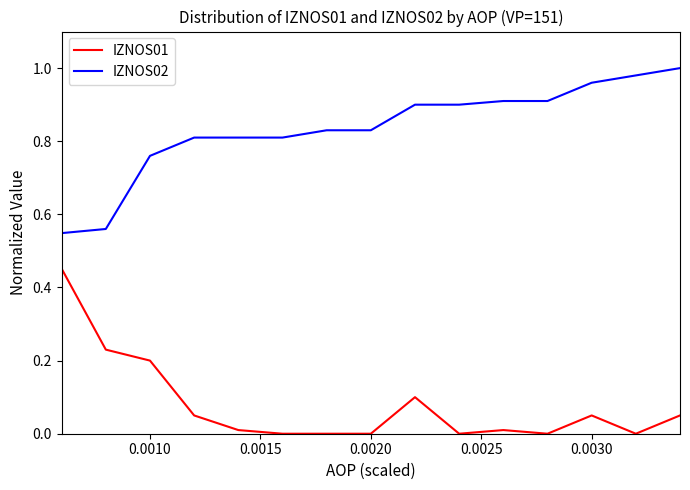

List the series in order of their peak value, lowest first.

IZNOS01, IZNOS02